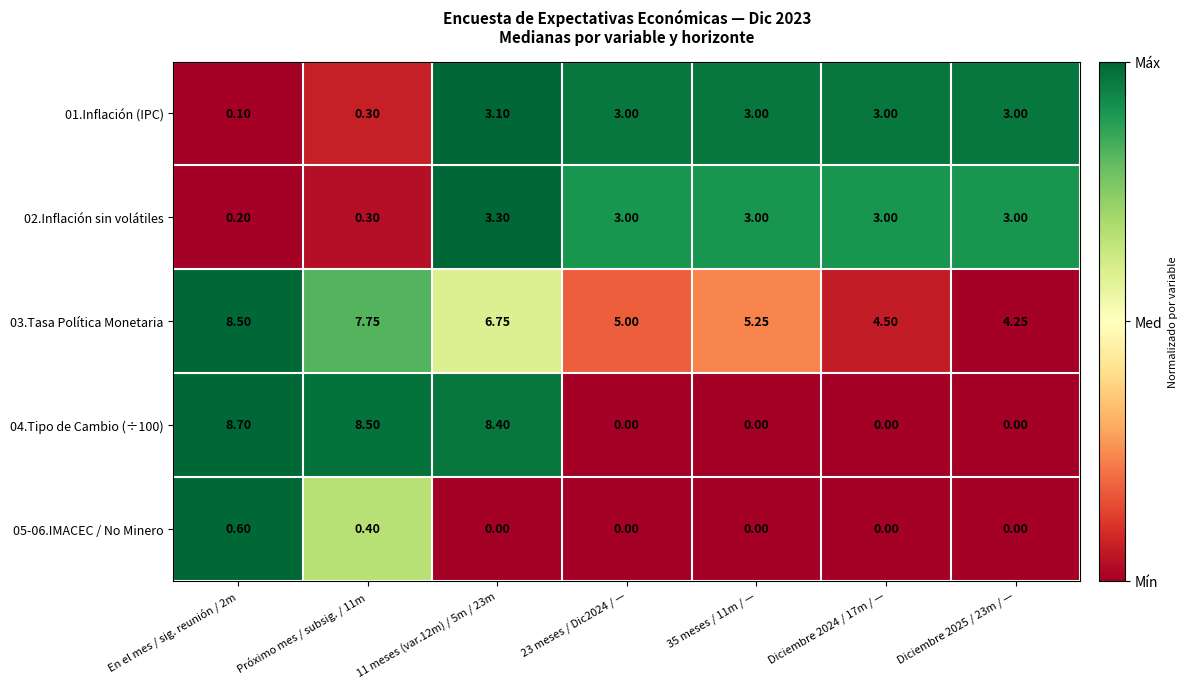

Rank the series by their maximum value, from lowest to highest.

05-06.IMACEC / No Minero, 01.Inflación (IPC), 02.Inflación sin volátiles, 03.Tasa Política Monetaria, 04.Tipo de Cambio (÷100)